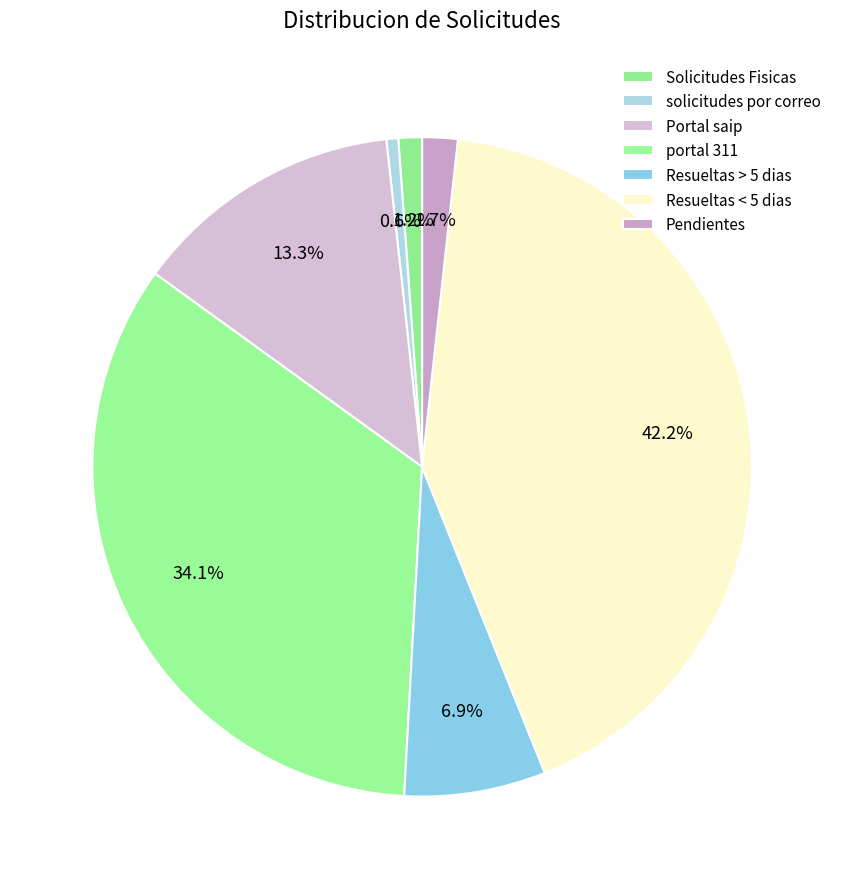

Is there a majority slice in this chart?

No